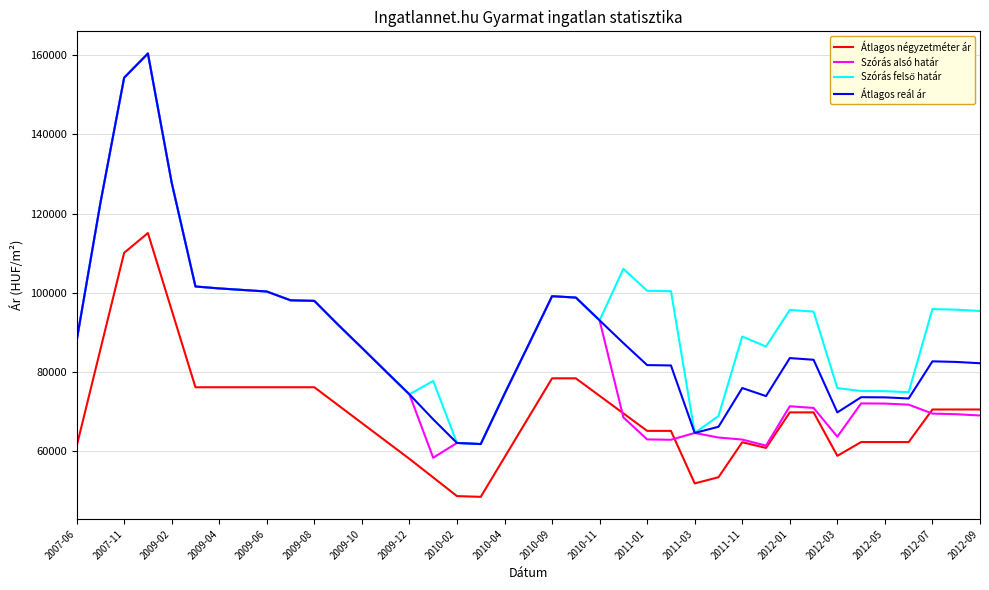

What is the minimum value shown in the chart?

48369